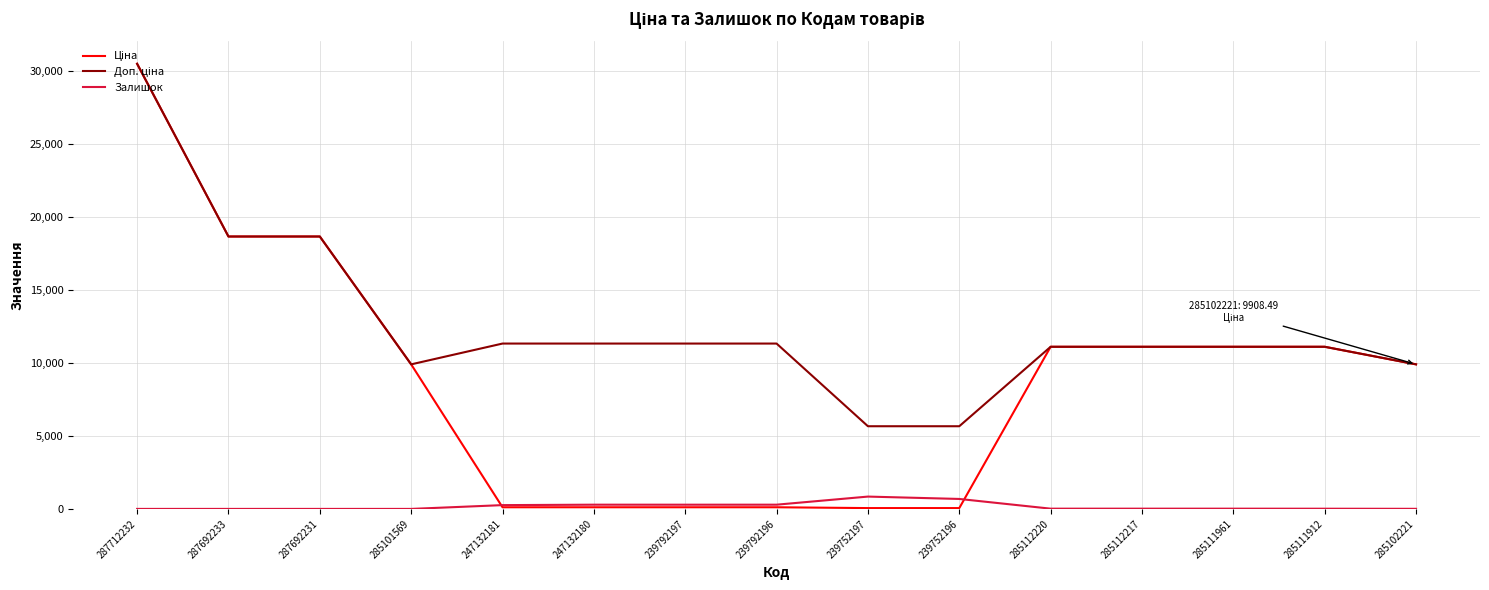

What is the highest value of the Залишок series?

845.0